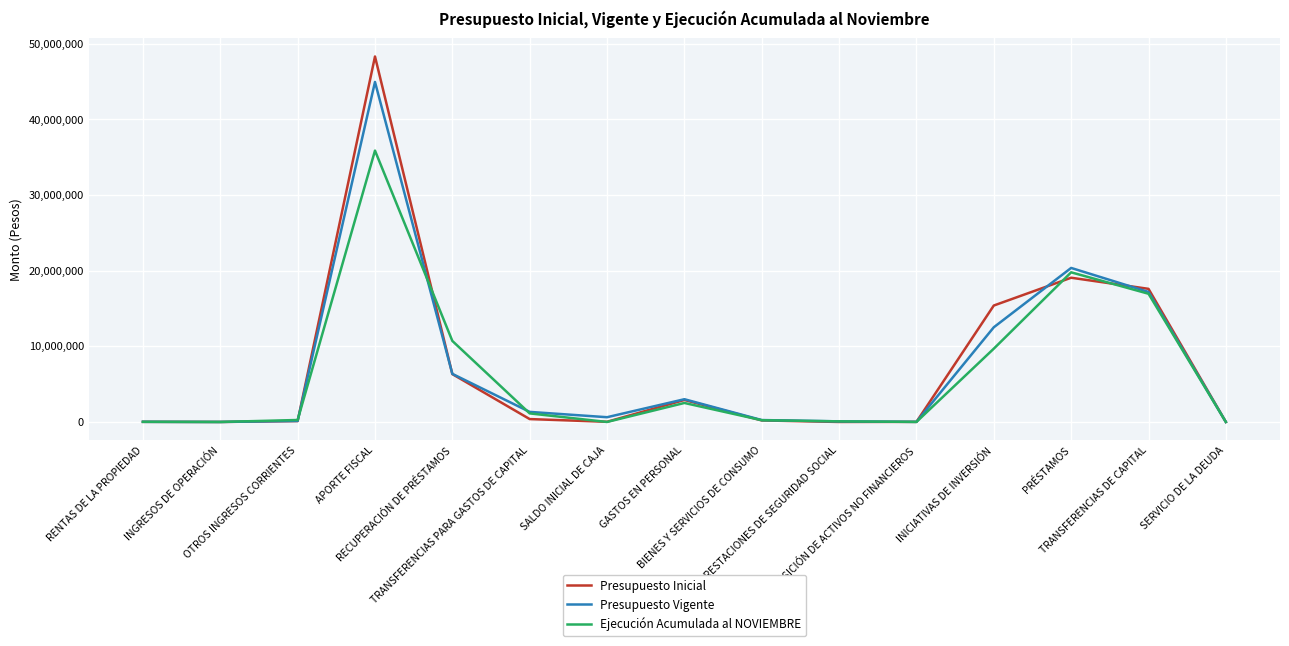

What is the difference between the maximum and minimum values in the Presupuesto Inicial series?

48304369